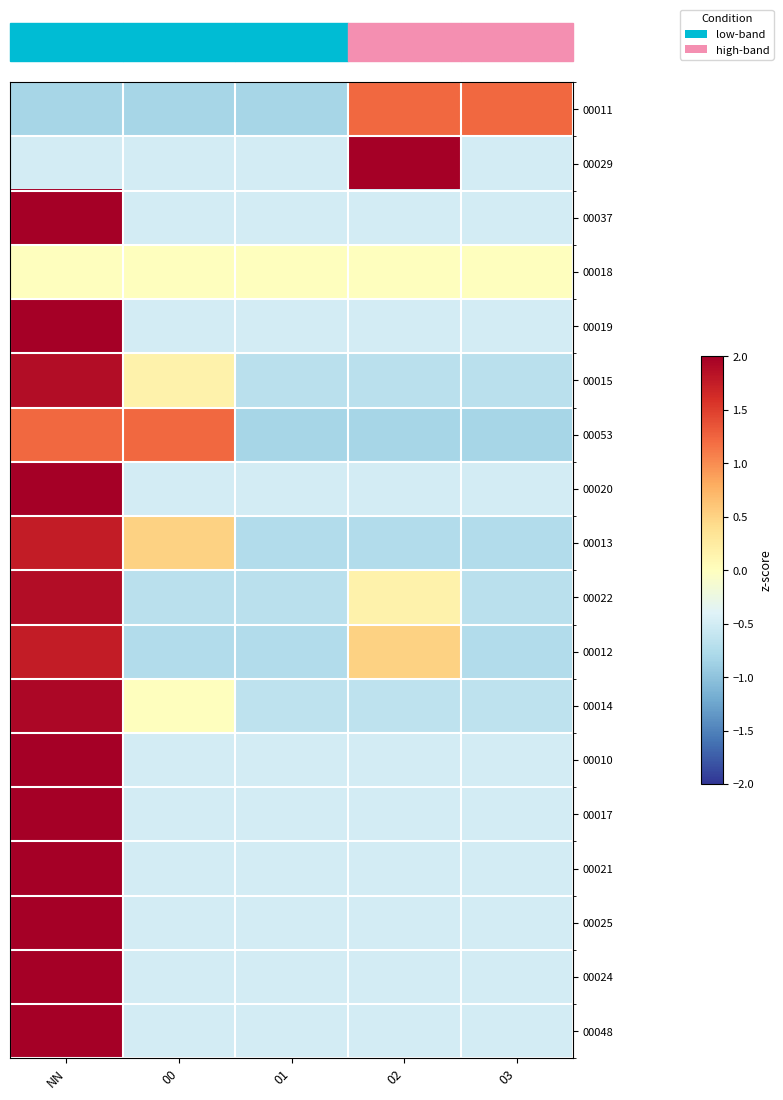

What is the difference between the highest and lowest values at 02?

2.8